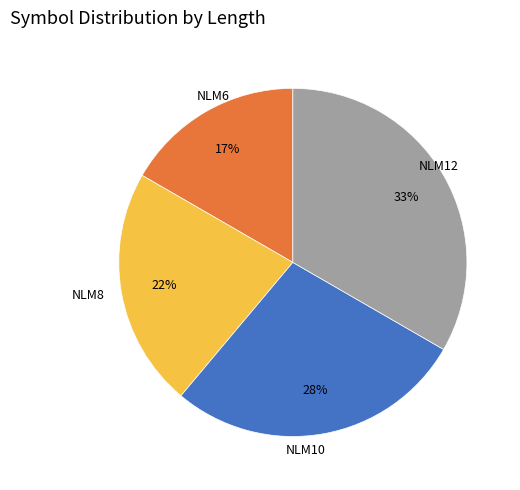

Which has a higher value, NLM12 or NLM10?

NLM12